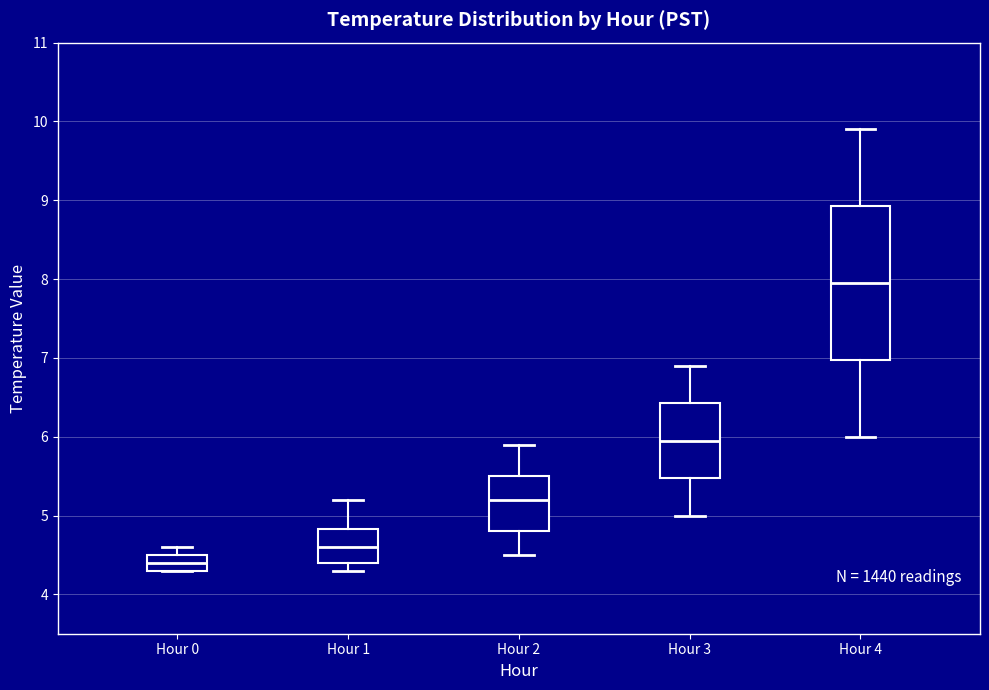

Reading left to right, read every box against the y-axis: the position of its median line, the range the box covers, and the ends of its whiskers. The values are not printed on the chart, so give them approximately, as read against the axis.

Hour 0: median 4.4, box 4.3 to 4.5, whiskers 4.3 to 4.6
Hour 1: median 4.6, box 4.4 to 4.8, whiskers 4.3 to 5.2
Hour 2: median 5.2, box 4.8 to 5.5, whiskers 4.5 to 5.9
Hour 3: median 6.0, box 5.5 to 6.4, whiskers 5.0 to 6.9
Hour 4: median 8.0, box 7.0 to 8.9, whiskers 6.0 to 9.9